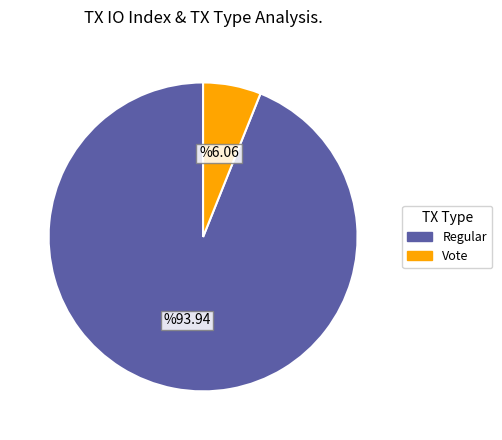

Is there any slice that represents more than half of the pie?

Yes